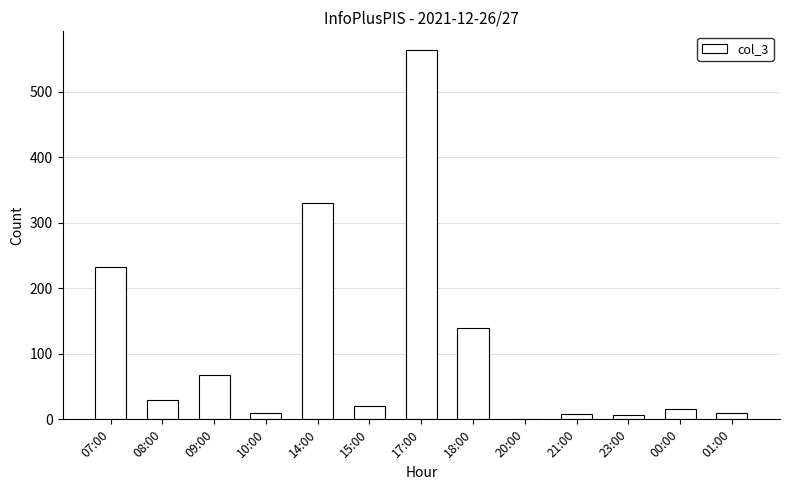

Does the chart contain stacked bars?

No